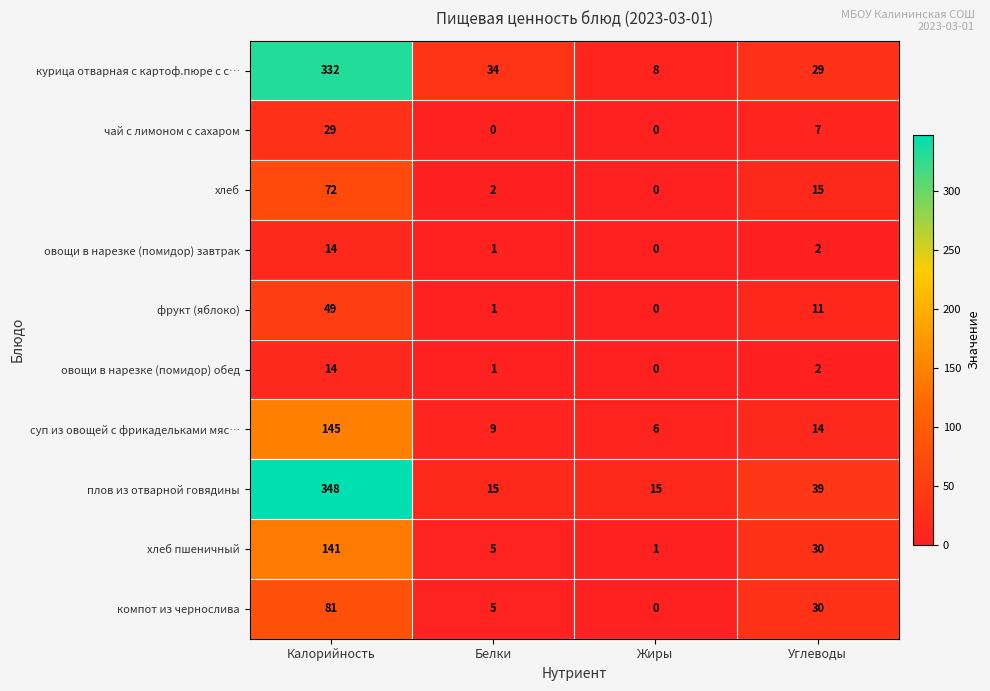

What is the sum of the плов из отварной говядины values at Калорийность and Углеводы?

387